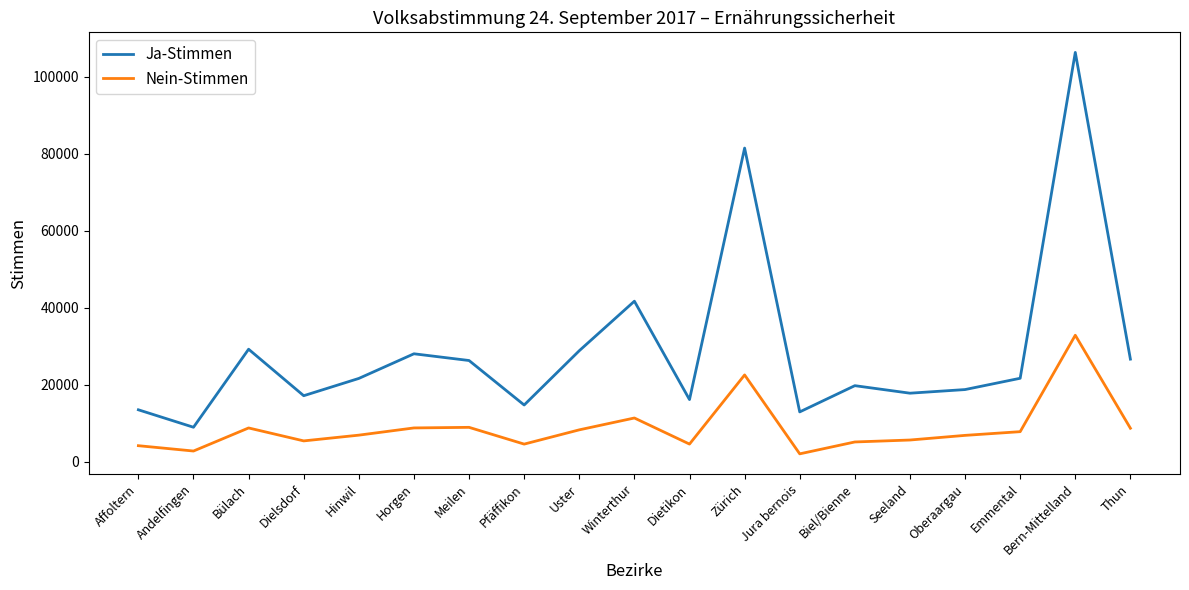

At how many categories does at least one series exceed 9861?

18